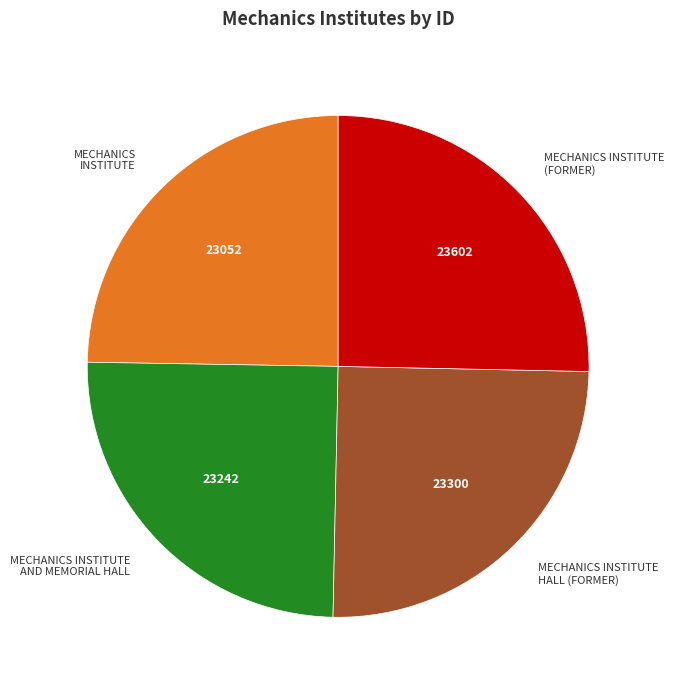

Is there a majority slice in this chart?

No